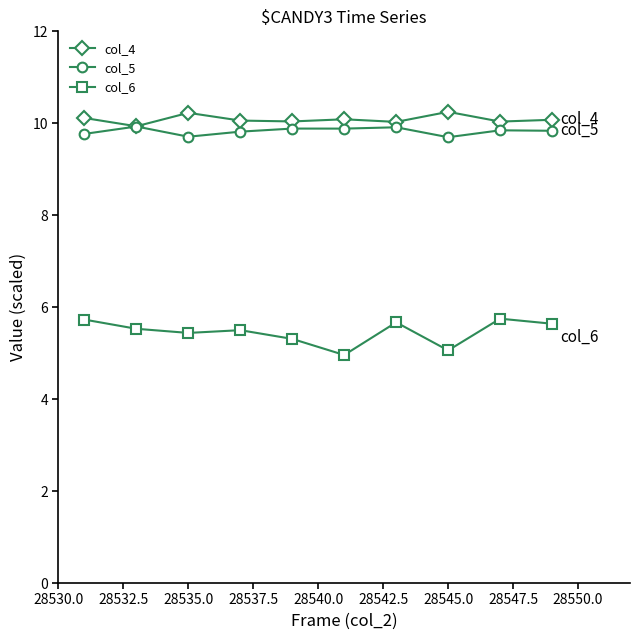

At how many categories does at least one series exceed 7?

10